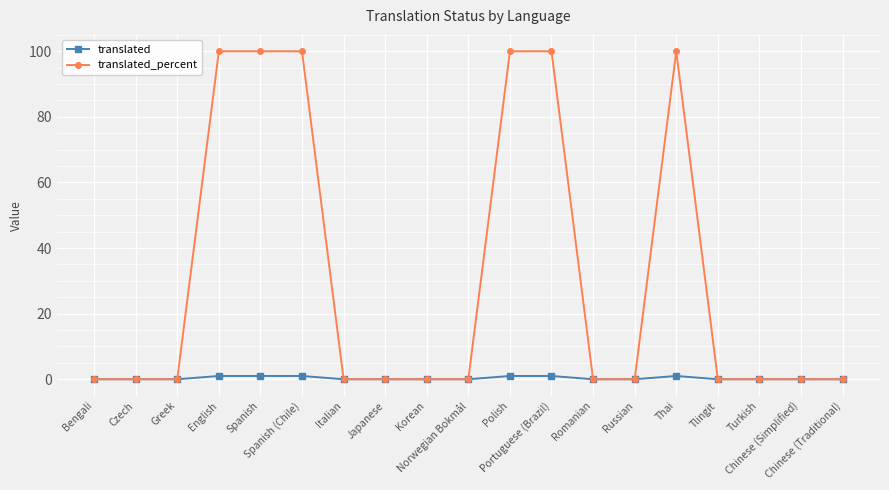

What is the value of the translated_percent point at the 5th from the left?

100